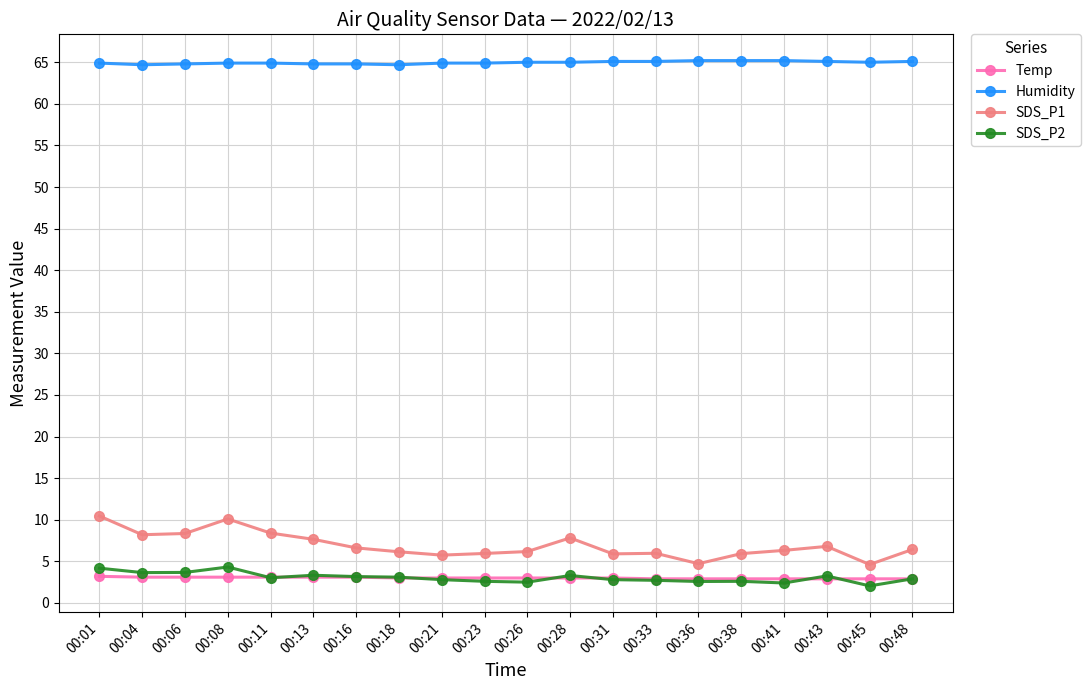

What are all the series names shown in the legend?

Temp, Humidity, SDS_P1, SDS_P2